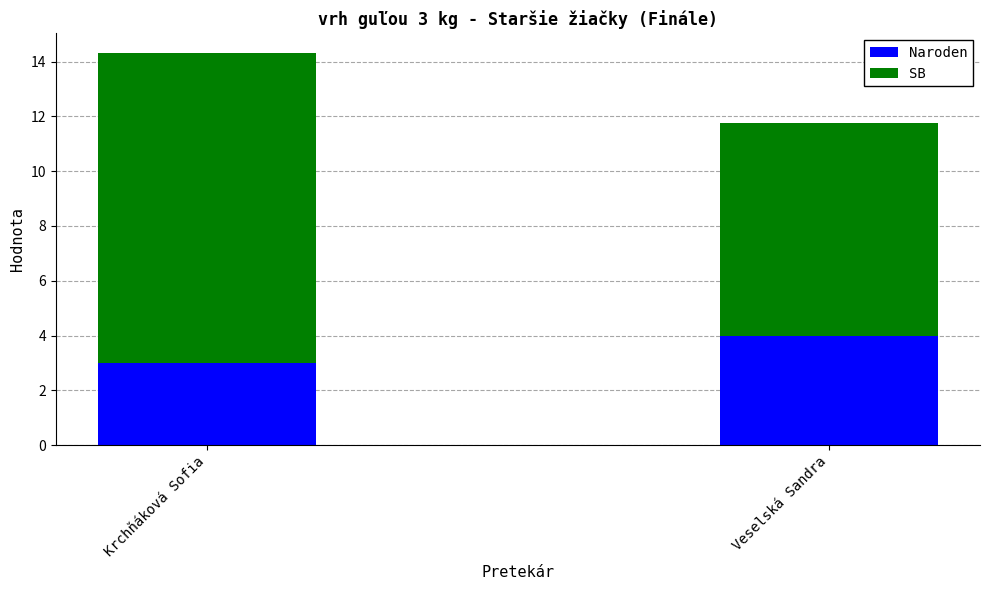

What is the sum of the Naroden values at Veselská Sandra and Krchňáková Sofia?

7.0